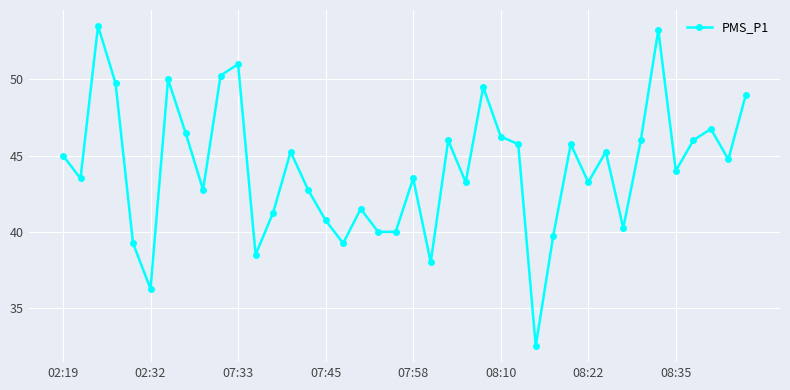

What is the maximum value shown in the chart?

53.5